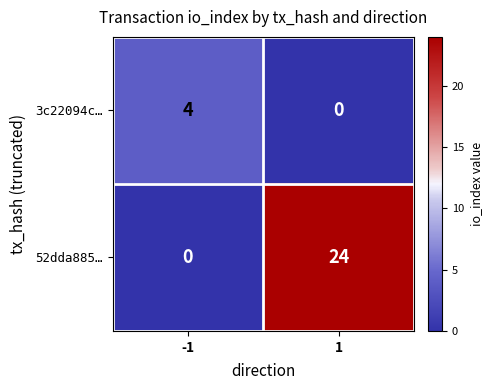

How many data points does each series have?

2